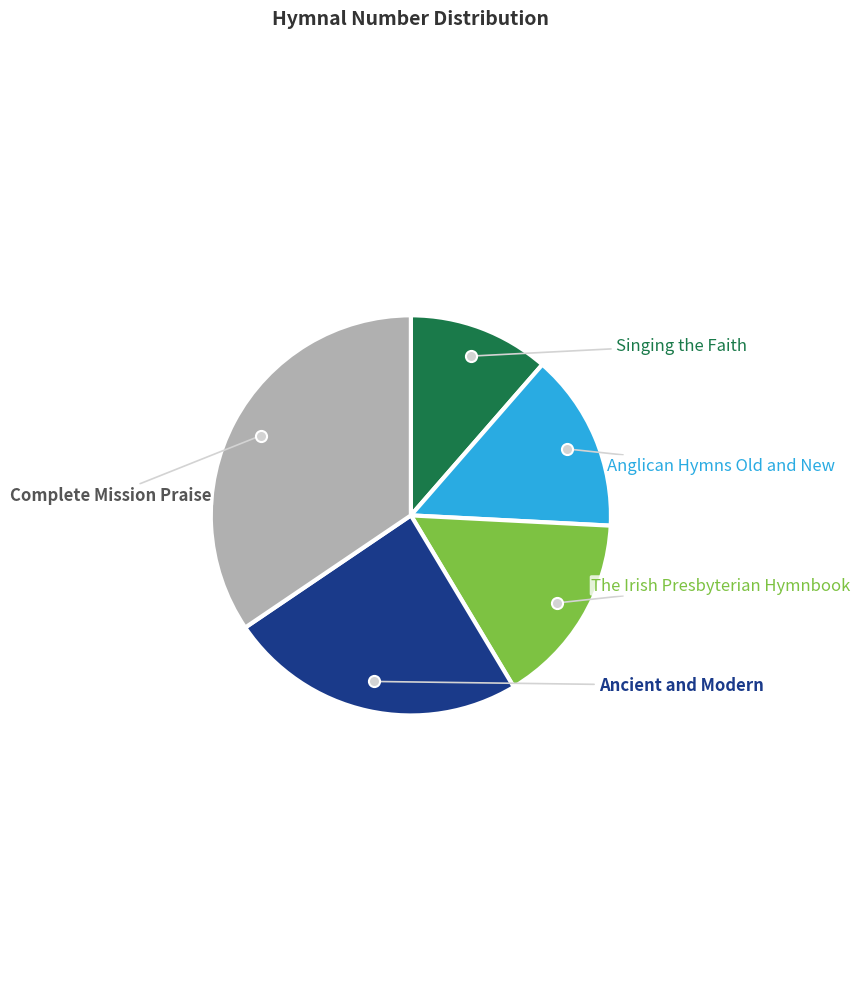

Is there any slice that represents more than half of the pie?

No